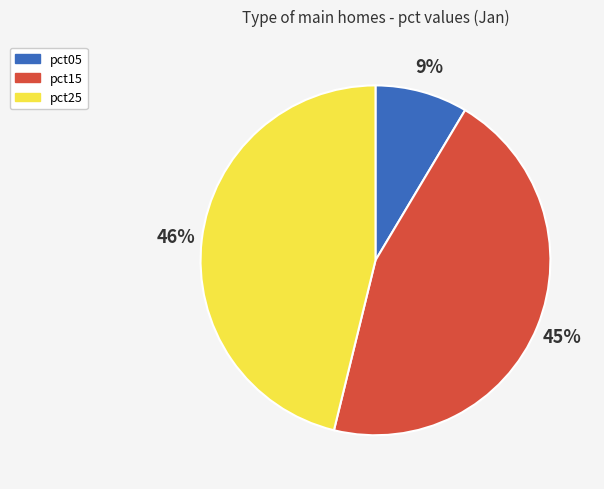

Is there any slice that represents more than half of the pie?

No